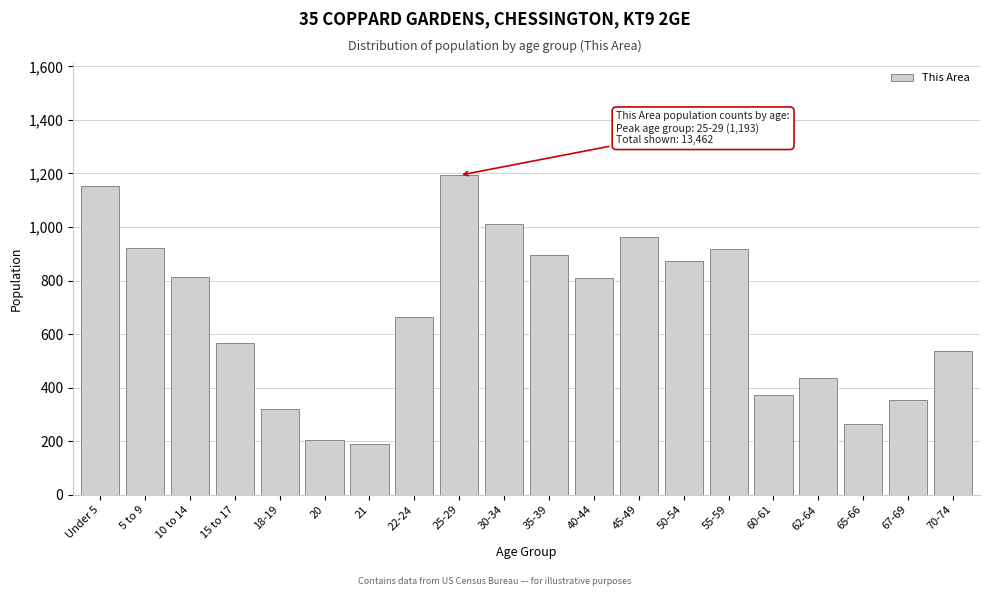

The value at 55-59 is 919. True or false?

True